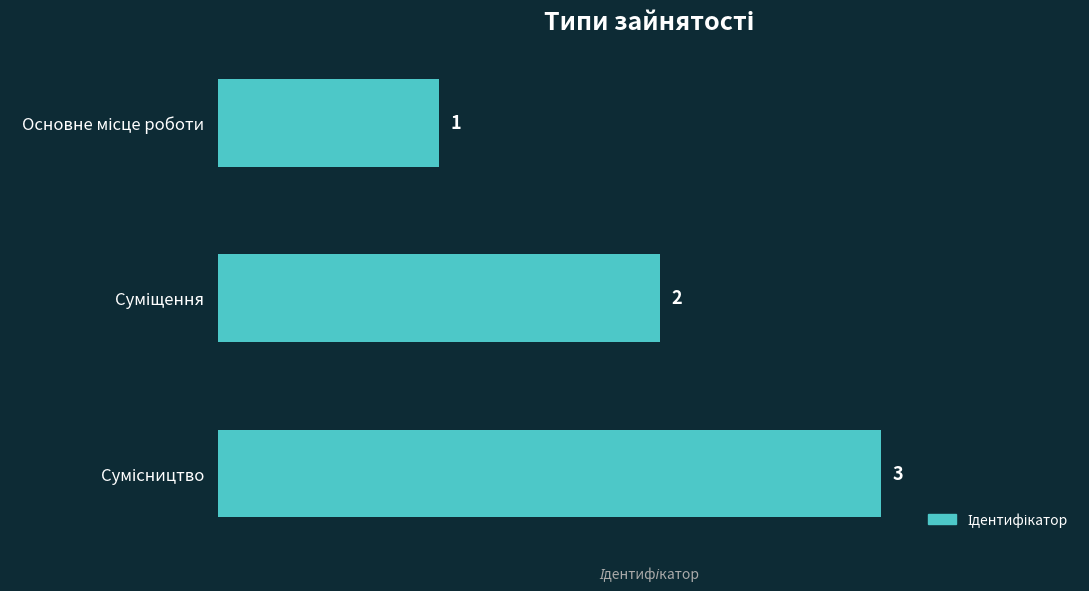

Are the bars grouped side by side (vs. stacked)?

No